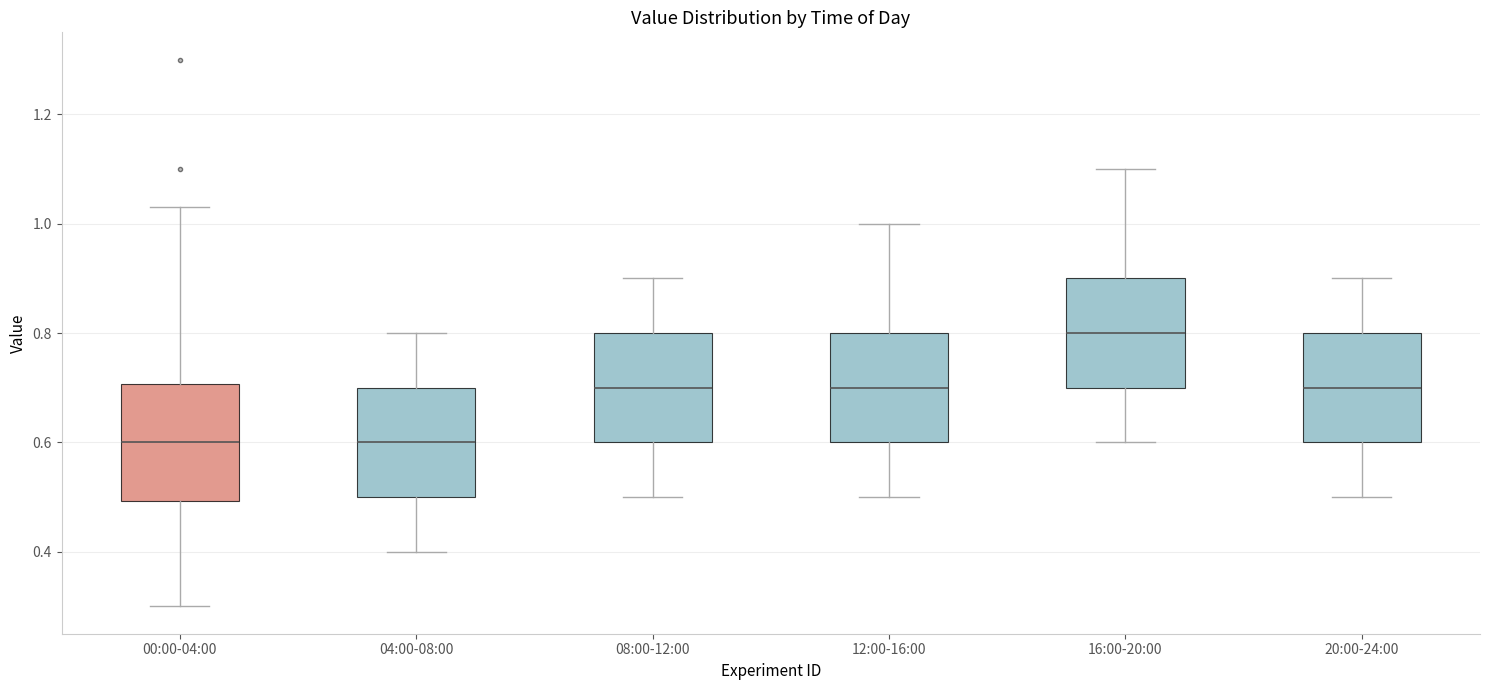

Reading left to right, read every box against the y-axis: the position of its median line, the range the box covers, and the ends of its whiskers. The values are not printed on the chart, so give them approximately, as read against the axis.

00:00-04:00: median 0.60, box 0.50 to 0.70, whiskers 0.30 to 1.04
04:00-08:00: median 0.60, box 0.50 to 0.70, whiskers 0.40 to 0.80
08:00-12:00: median 0.70, box 0.60 to 0.80, whiskers 0.50 to 0.90
12:00-16:00: median 0.70, box 0.60 to 0.80, whiskers 0.50 to 1.00
16:00-20:00: median 0.80, box 0.70 to 0.90, whiskers 0.60 to 1.10
20:00-24:00: median 0.70, box 0.60 to 0.80, whiskers 0.50 to 0.90